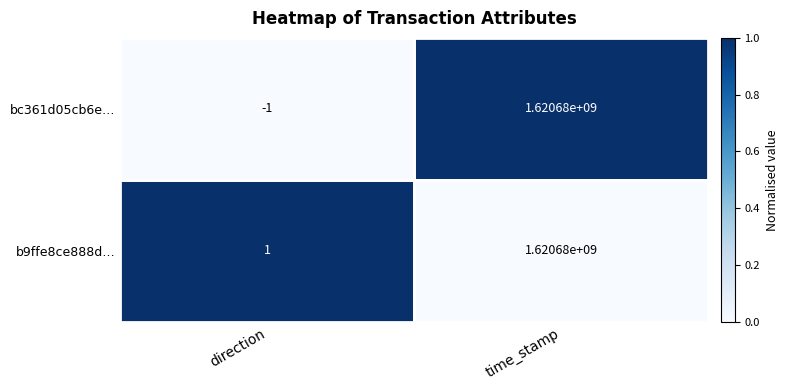

The value of b9ffe8ce888d… at time_stamp is 1620680000. True or false?

True